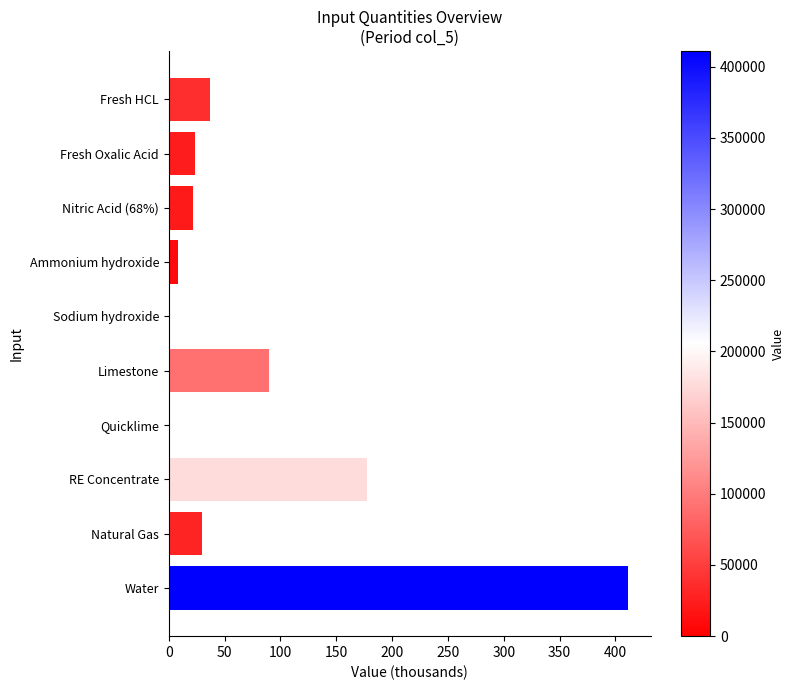

Reading top to bottom, transcribe all the data shown in this chart.

Fresh HCL=37.2	Fresh Oxalic Acid=23.8	Nitric Acid (68%)=21.3	Ammonium hydroxide=8.1	Sodium hydroxide=0.1	Limestone=90.0	Quicklime=0.1	RE Concentrate=177.5	Natural Gas=30.0	Water=411.1